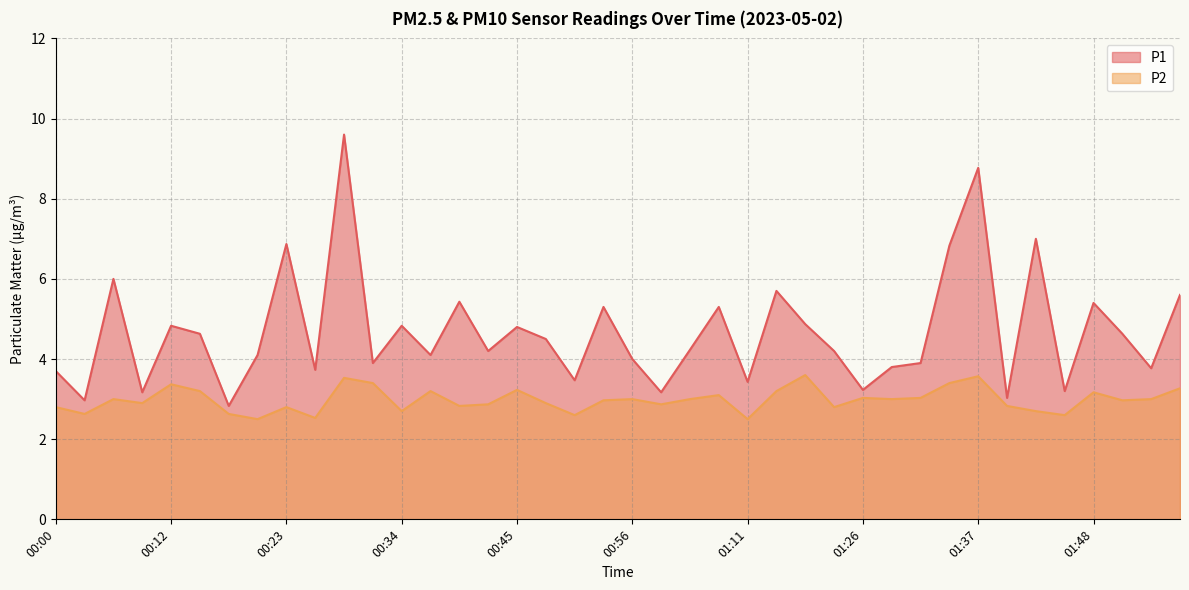

How many series are shown in this chart?

2